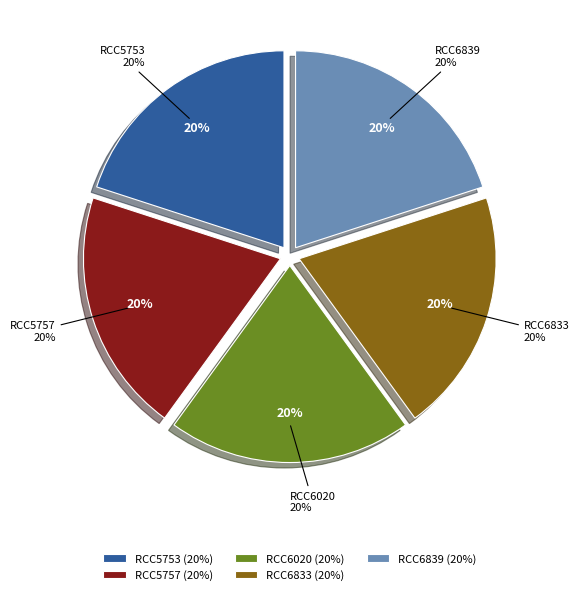

Does RCC5753 represent more than half of the total?

No